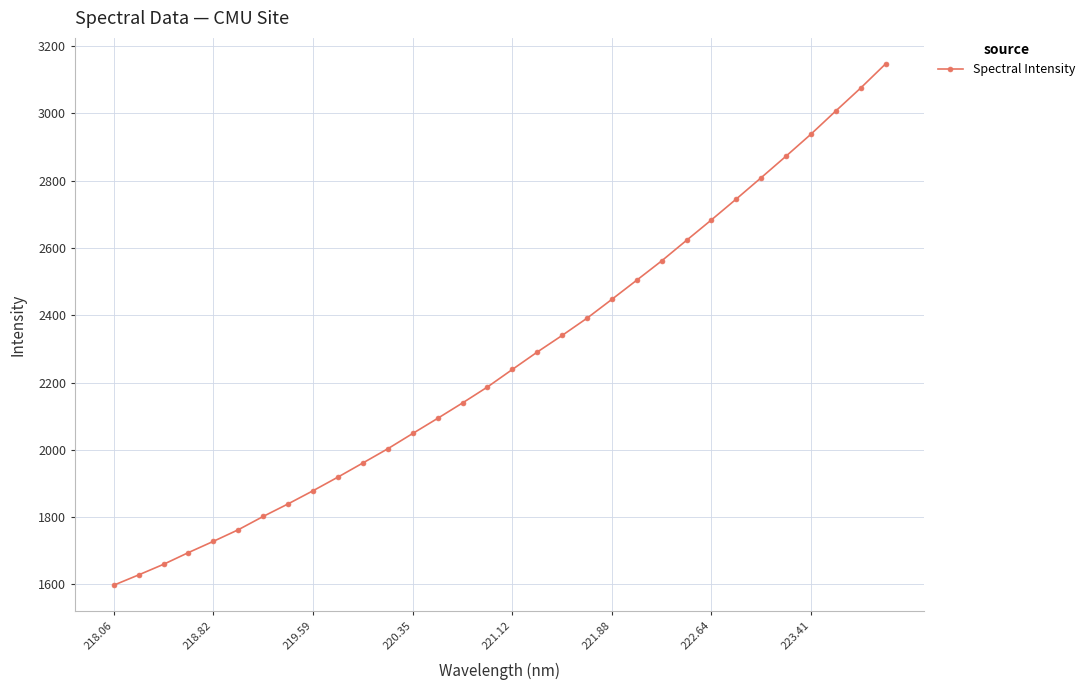

What is the value of the 23rd point from the left?

2561.5